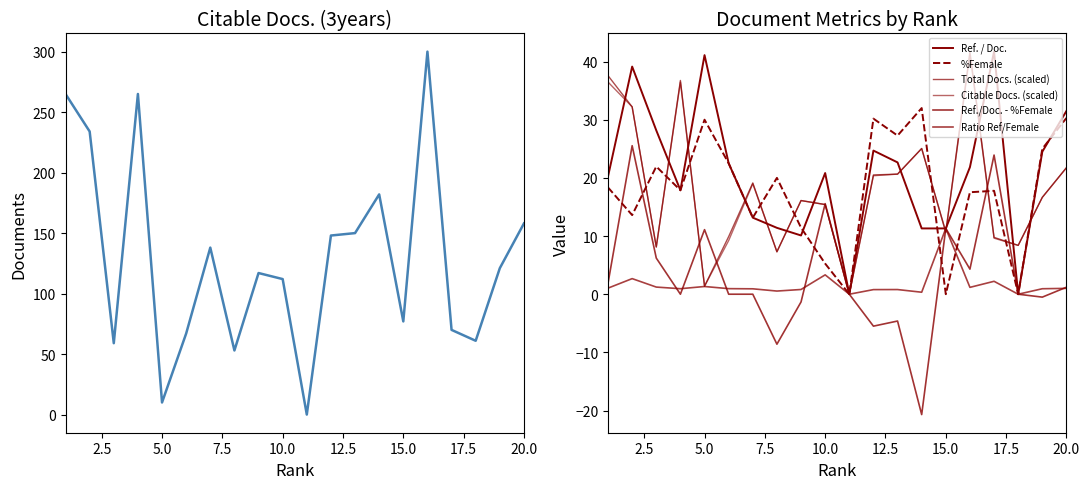

Which series has the largest total across all categories?

Citable Docs. (3years)